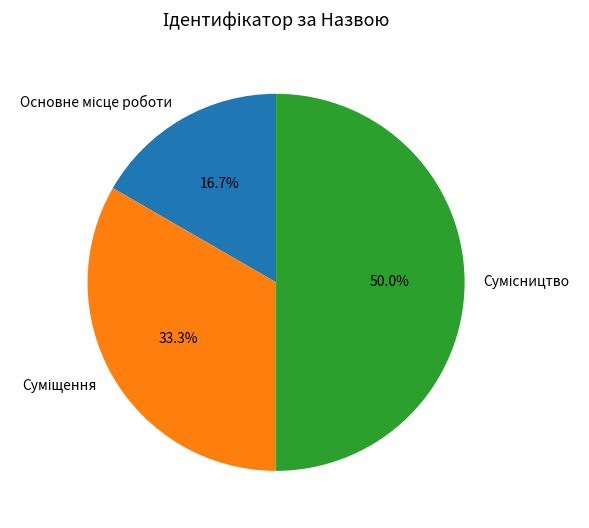

Count the number of slices in the pie.

3